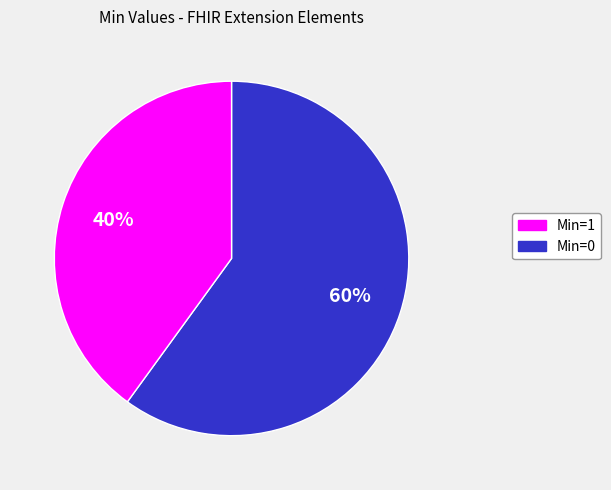

To the nearest percent, what is the difference between the largest and smallest slice percentages?

20%